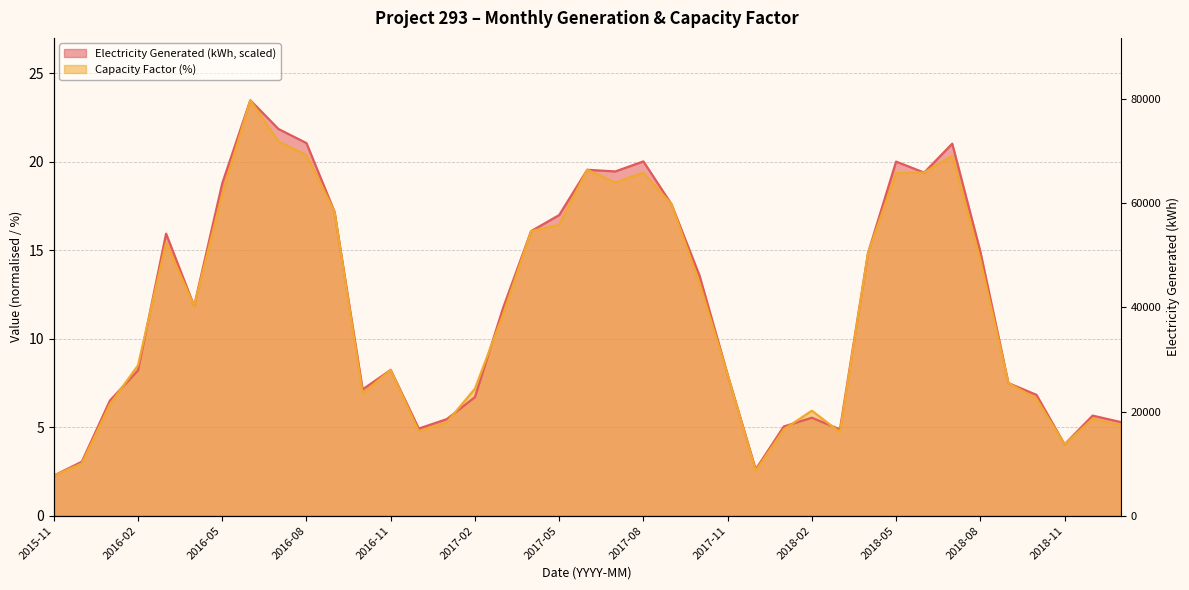

What is the difference between the maximum and minimum values in the Capacity Factor (%) series?

21.2